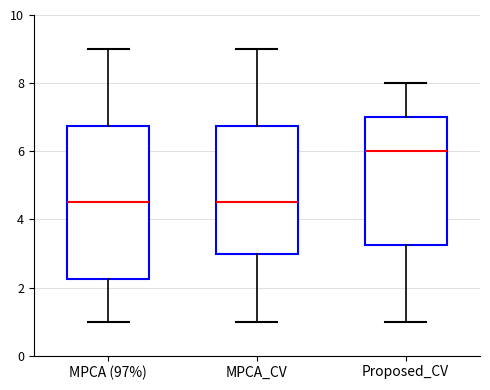

Where does the upper whisker of the box for Proposed_CV end on the y-axis? The values are not printed on the chart, so give them approximately, as read against the axis.

8.0